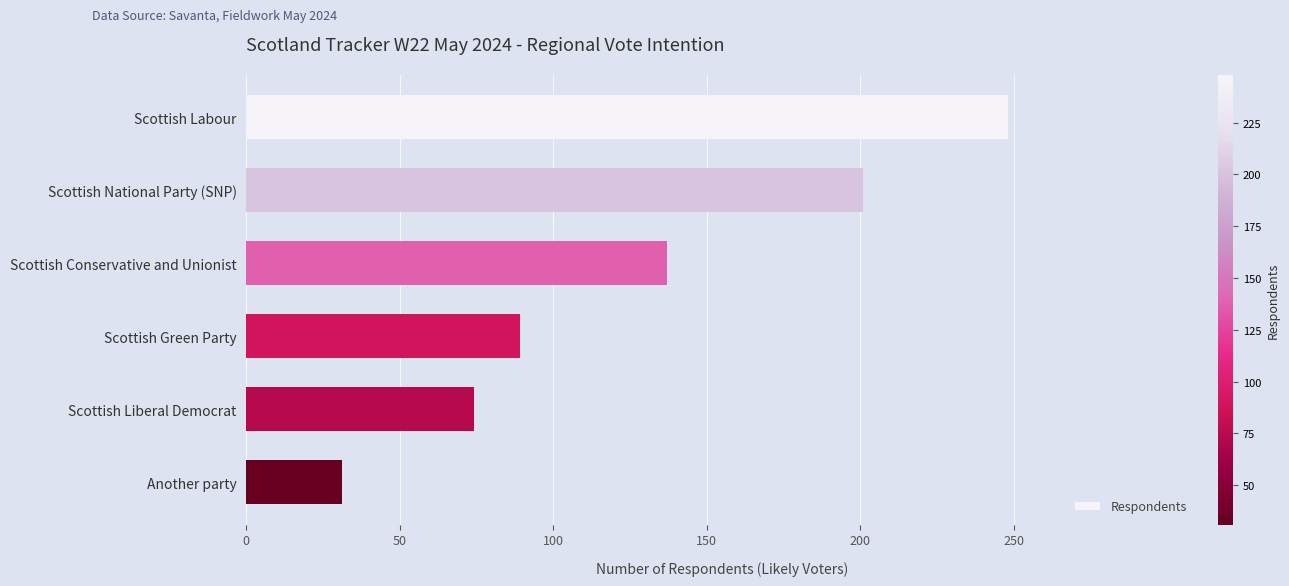

List the labels in order of value, largest first.

Scottish Labour, Scottish National Party (SNP), Scottish Conservative and Unionist, Scottish Green Party, Scottish Liberal Democrat, Another party